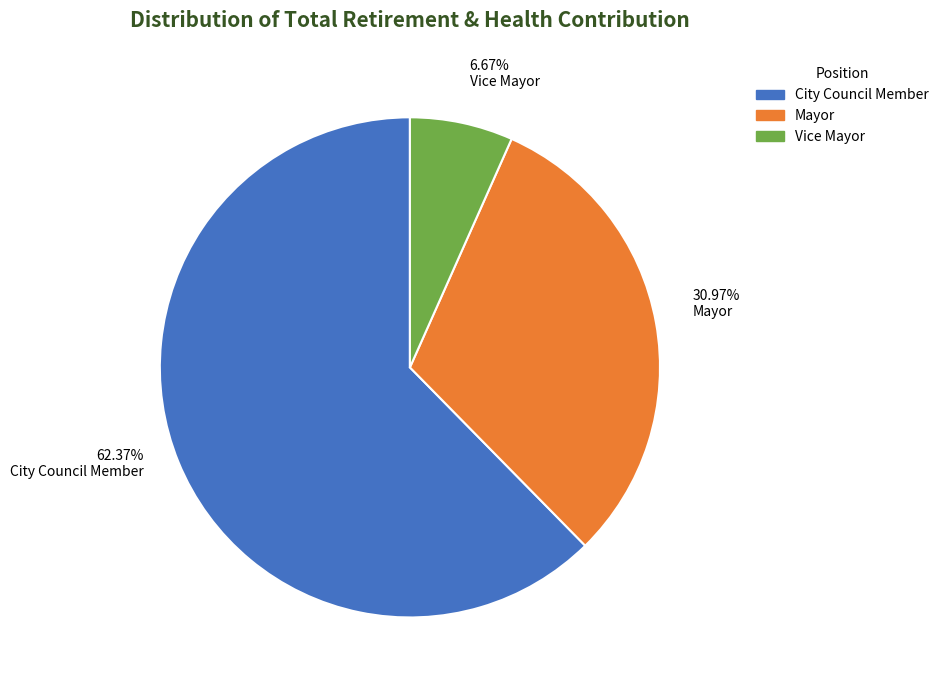

Is there any slice that represents more than half of the pie?

Yes